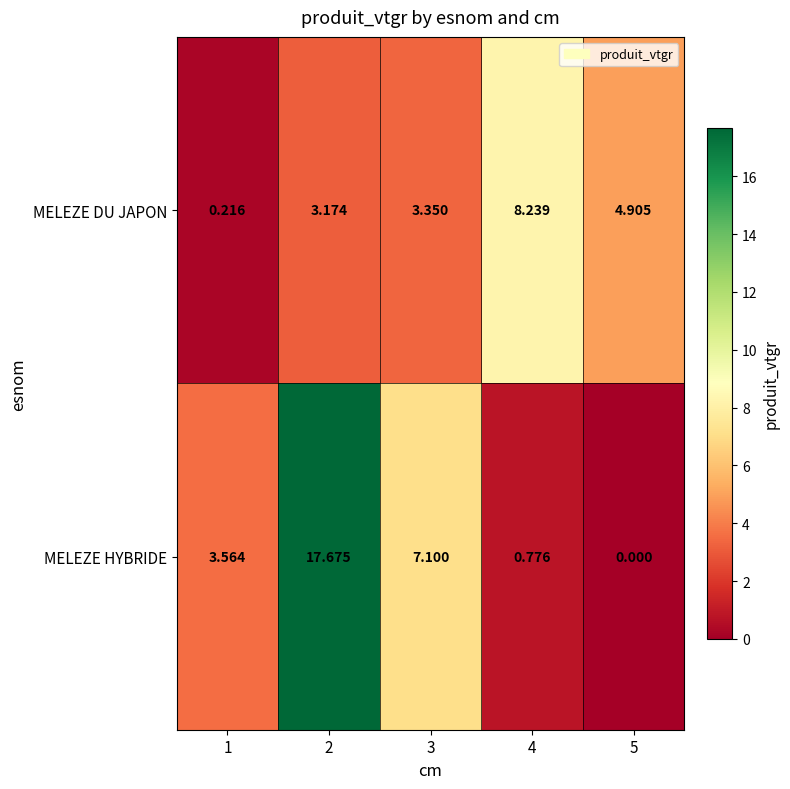

Which series has the largest total across all categories?

MELEZE HYBRIDE